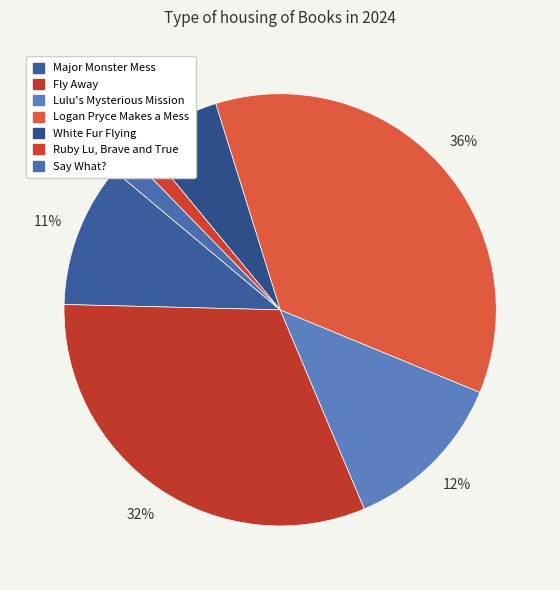

How many slices are in this pie chart?

7